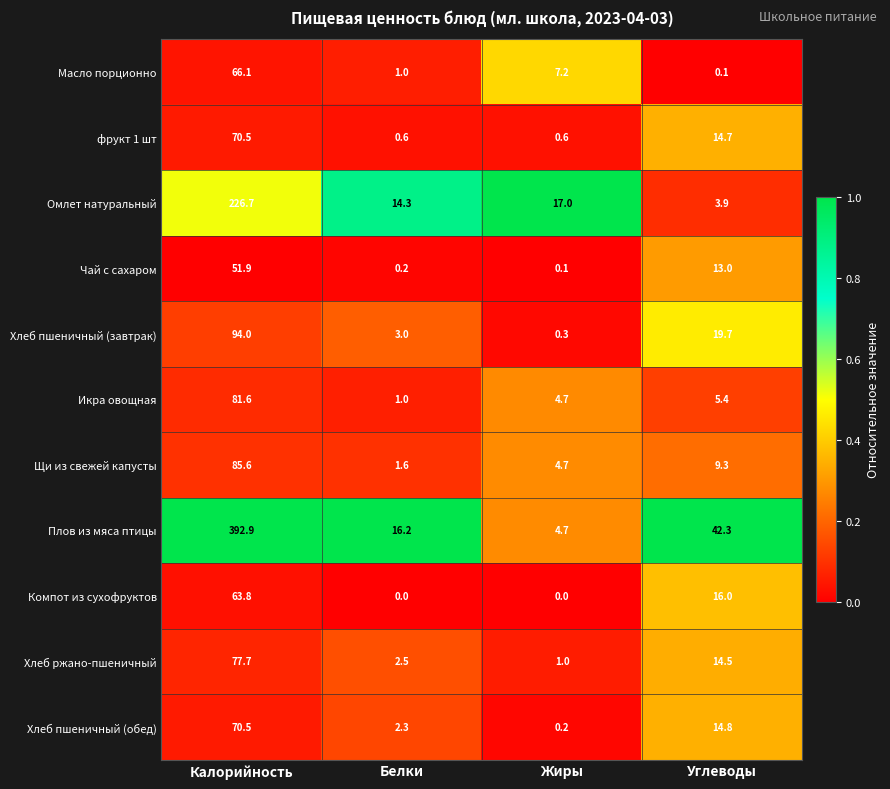

True or false: Хлеб пшеничный (обед) has a value of 109.3 at Калорийность.

False